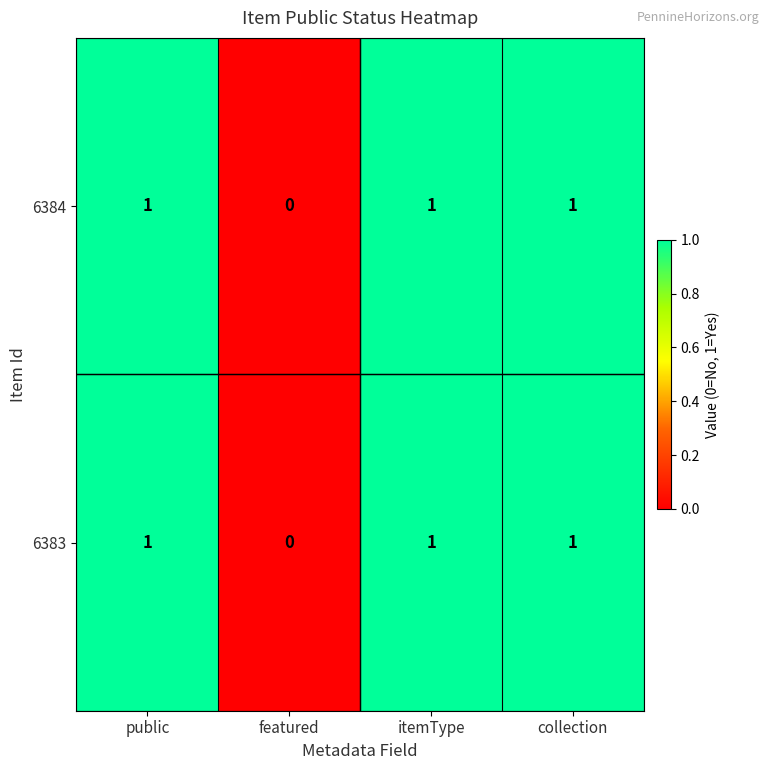

How many 6383 values are between 1 and 2?

3